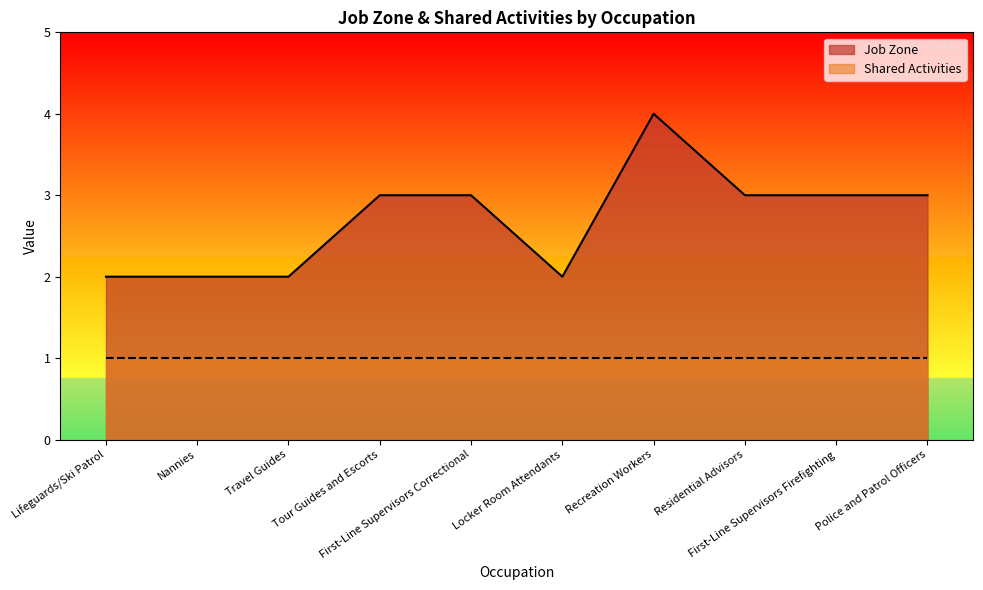

How many values exceed 3?

1